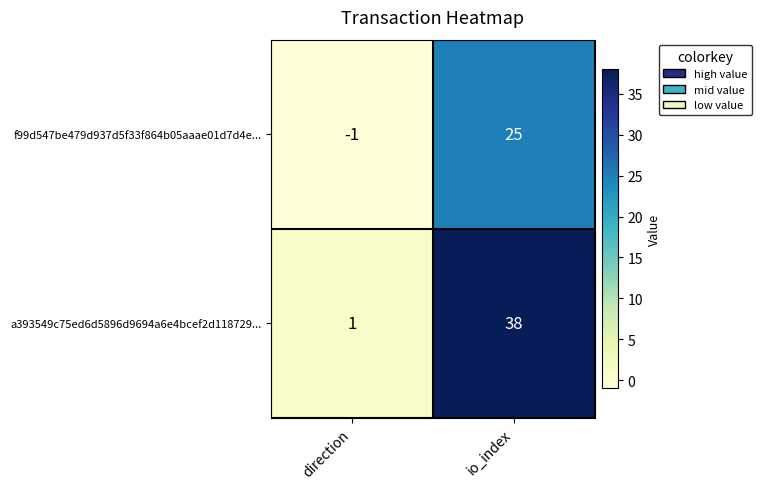

At which label is a393549c75ed6d5896d9694a6e4bcef2d118729... closest to 19?

direction